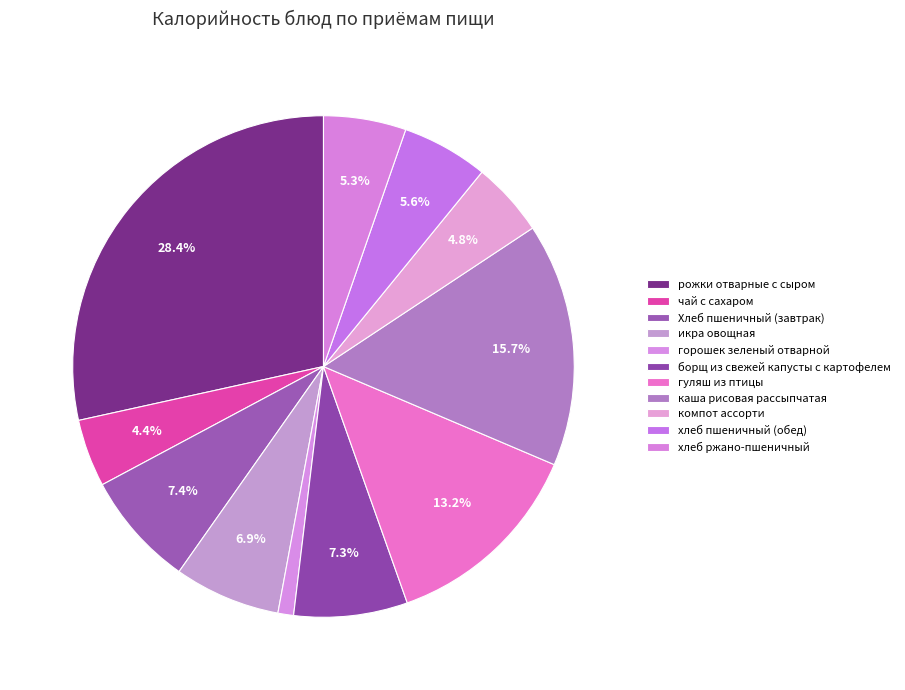

Combined, what portion of the pie is борщ из свежей капусты с картофелем and чай с сахаром?

11.7%